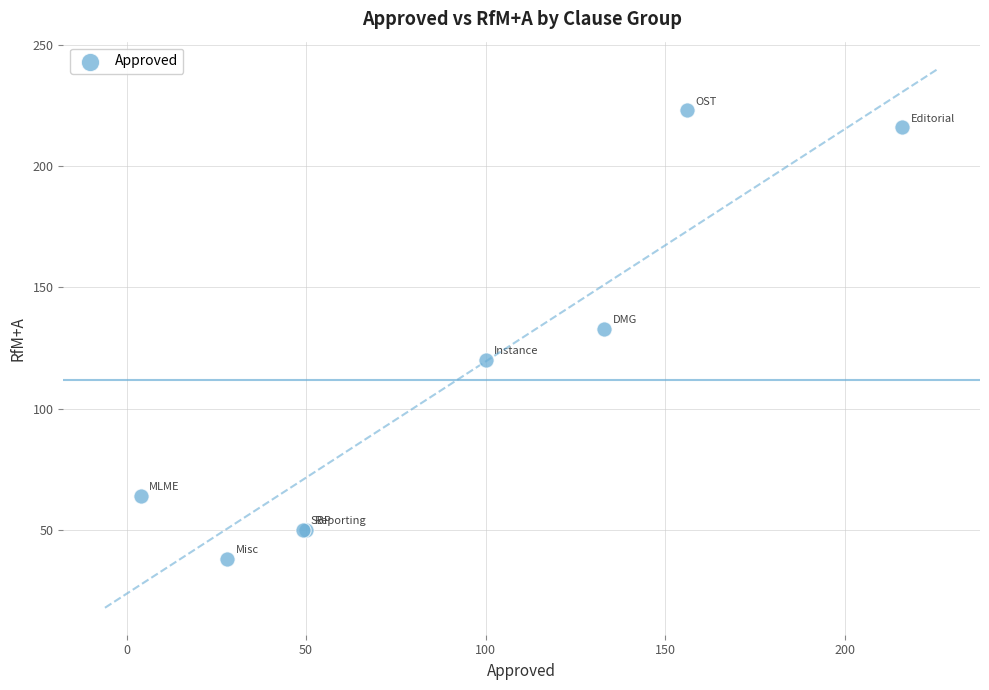

What Y value in the scatter plot is closest to 130?

133